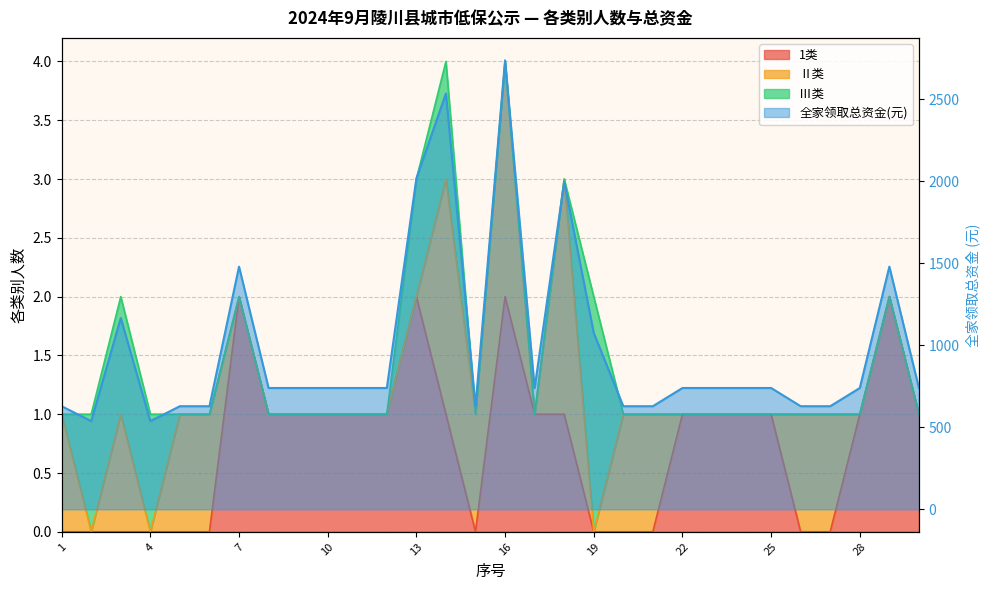

Which series has the largest range (max minus min)?

全家领取总资金(元)